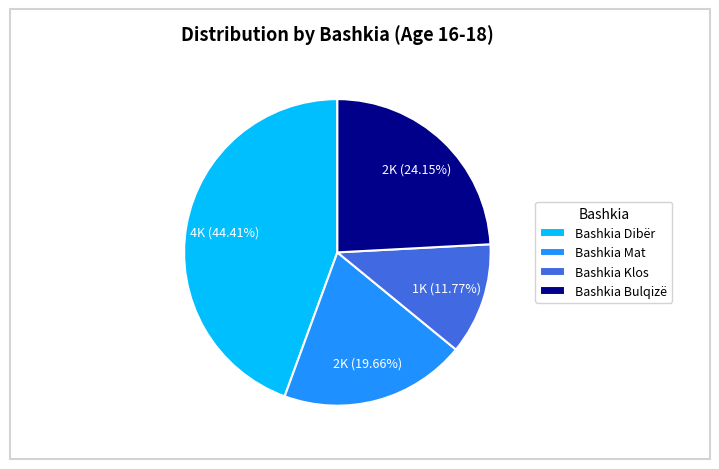

How many slices are in this pie chart?

4